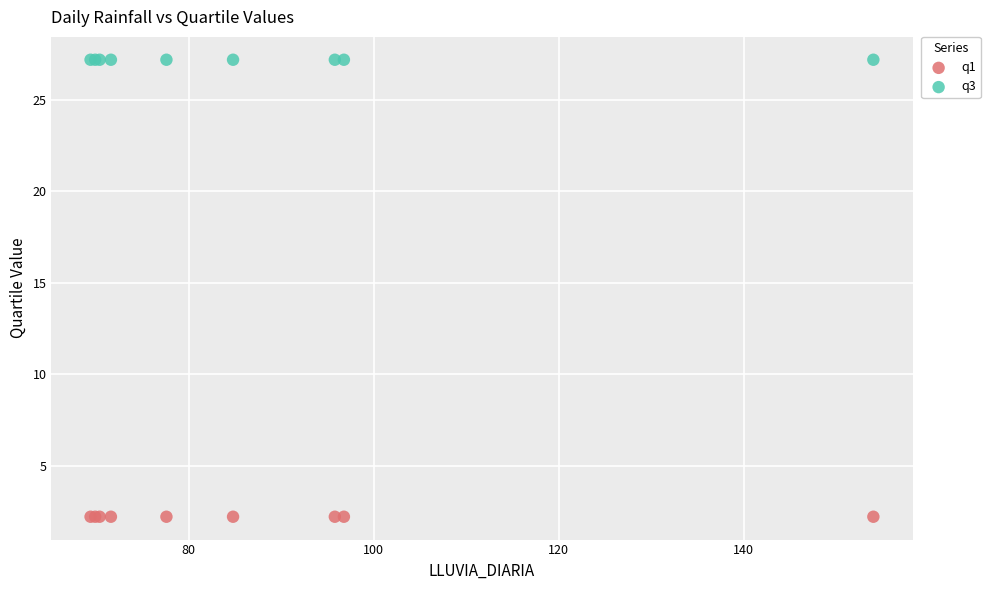

Which series contains the lowest Y value?

q1